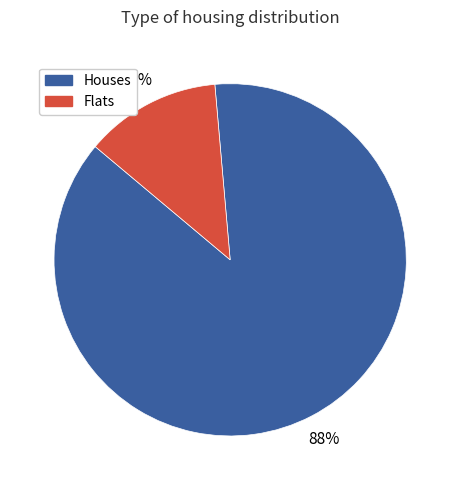

Is there a majority slice in this chart?

Yes